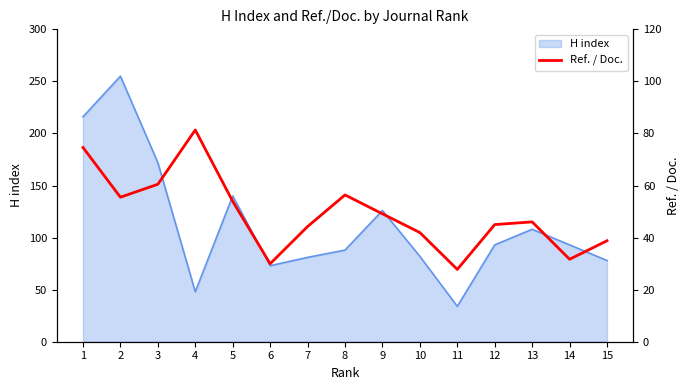

Between 12 and 1, which is larger?

1